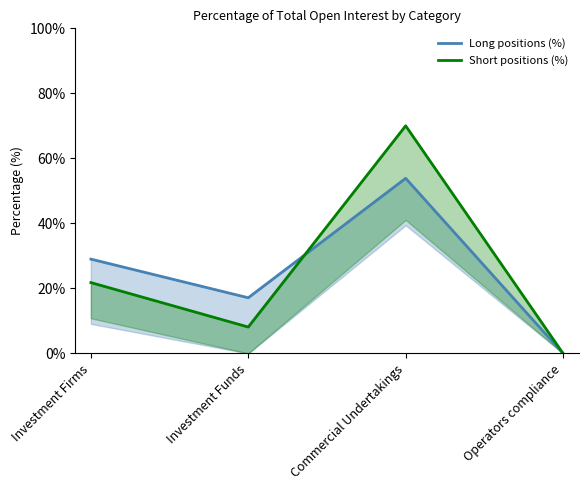

What are all the series names shown in the legend?

Long positions (%), Short positions (%)